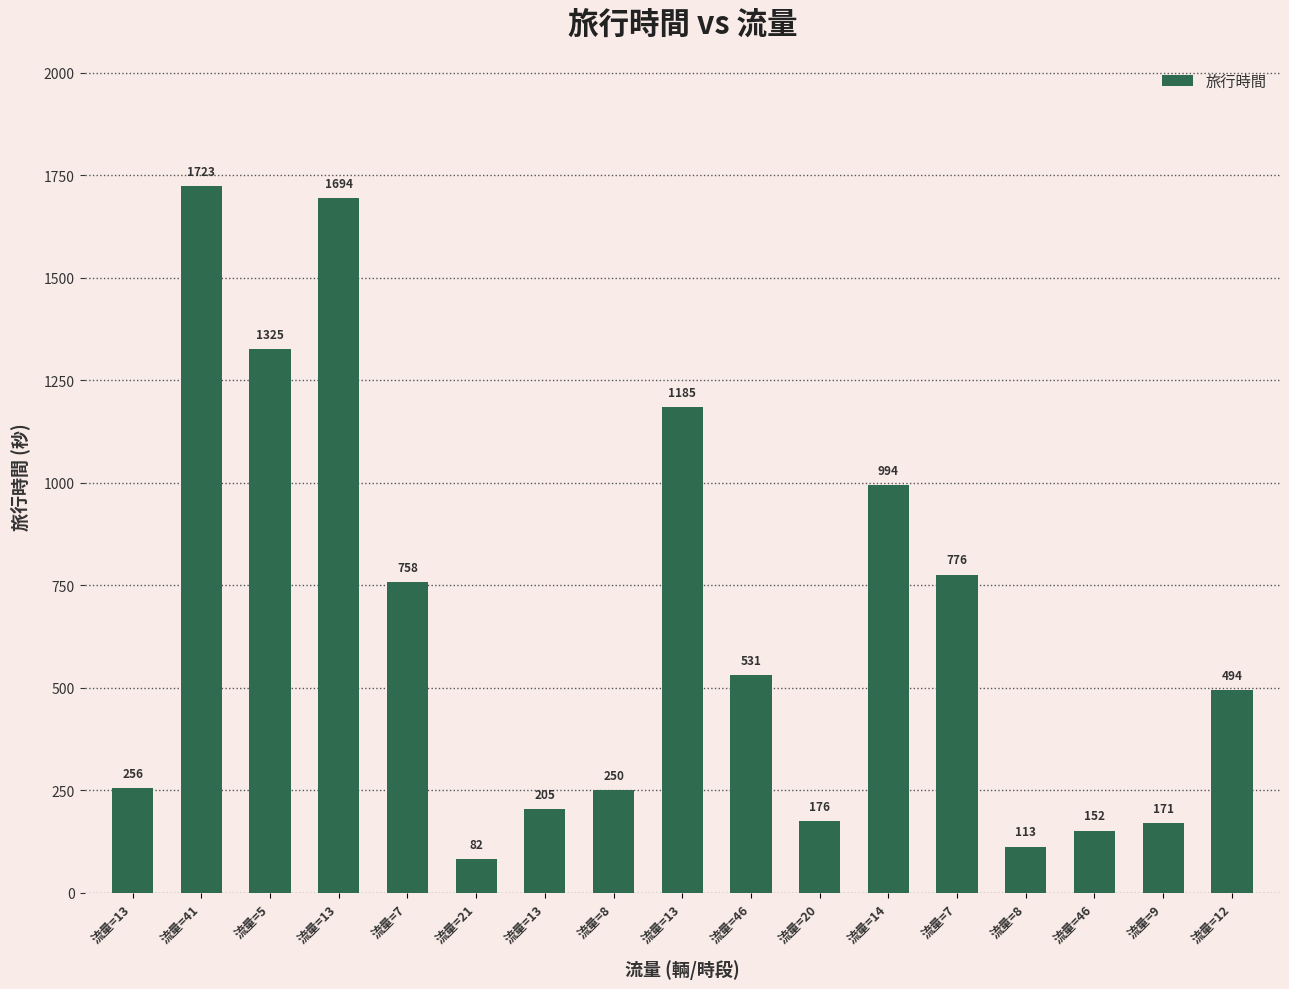

Are the bars horizontal?

No